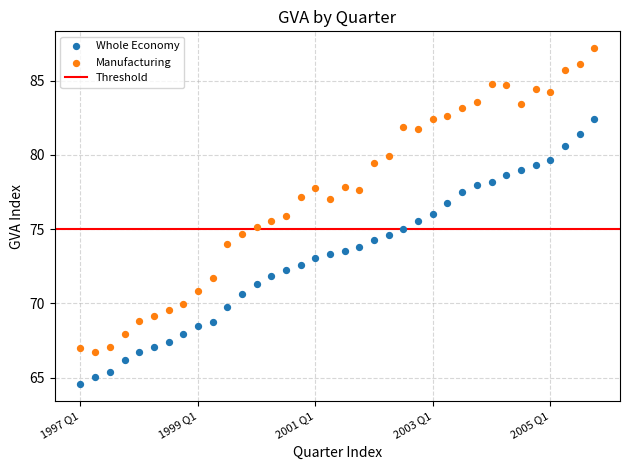

Which series reaches the minimum Y coordinate?

Whole Economy